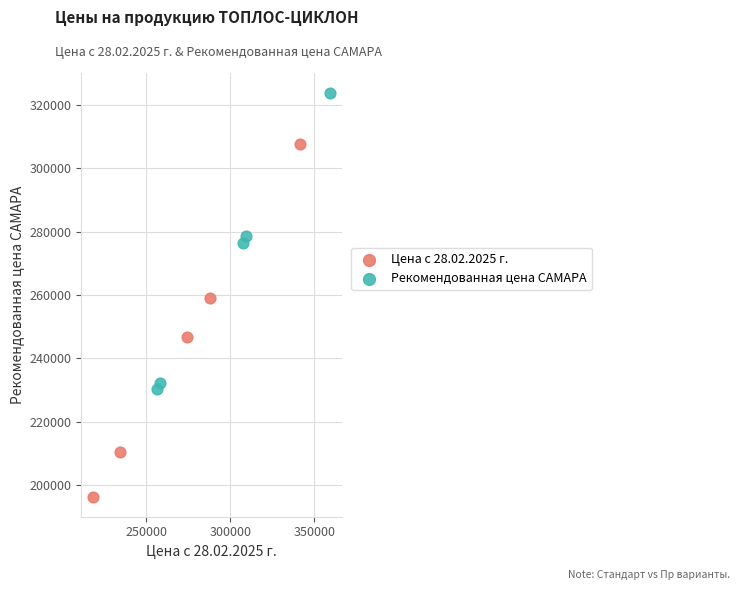

Which series reaches the maximum Y coordinate?

Рекомендованная цена САМАРА